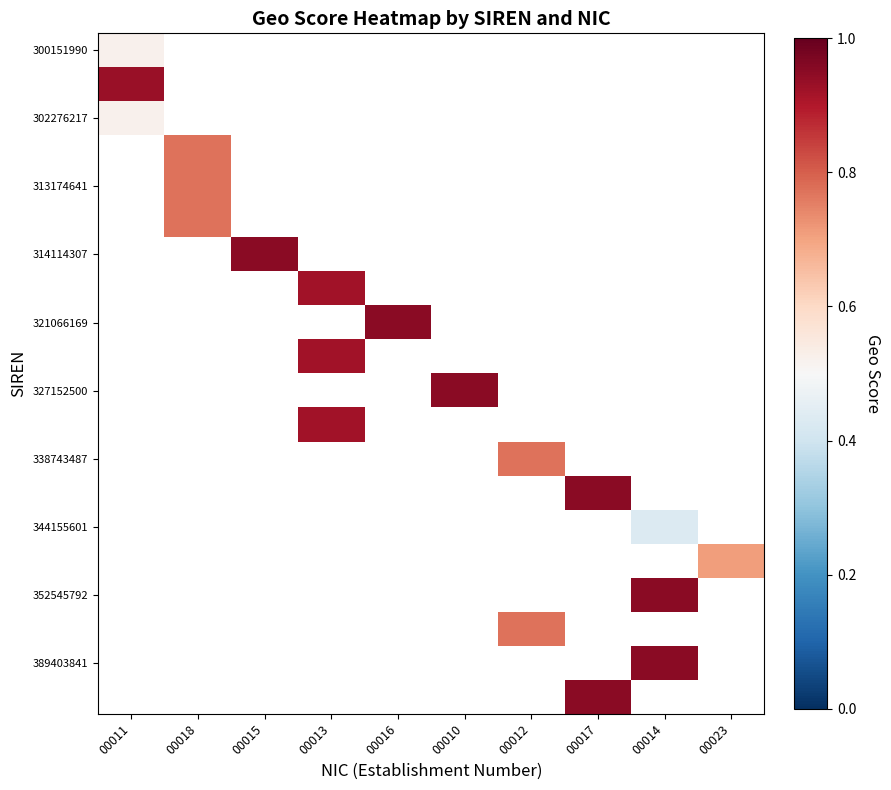

Which category has the lowest value across all series?

00014